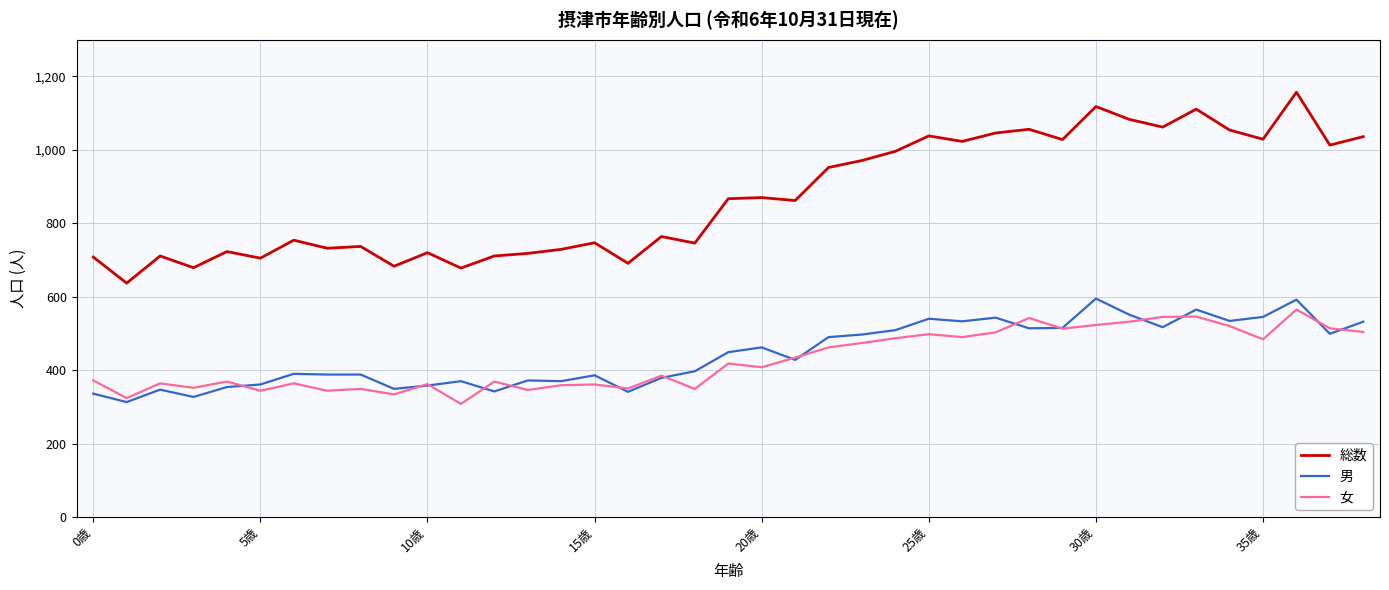

Which series has the widest spread of values?

総数